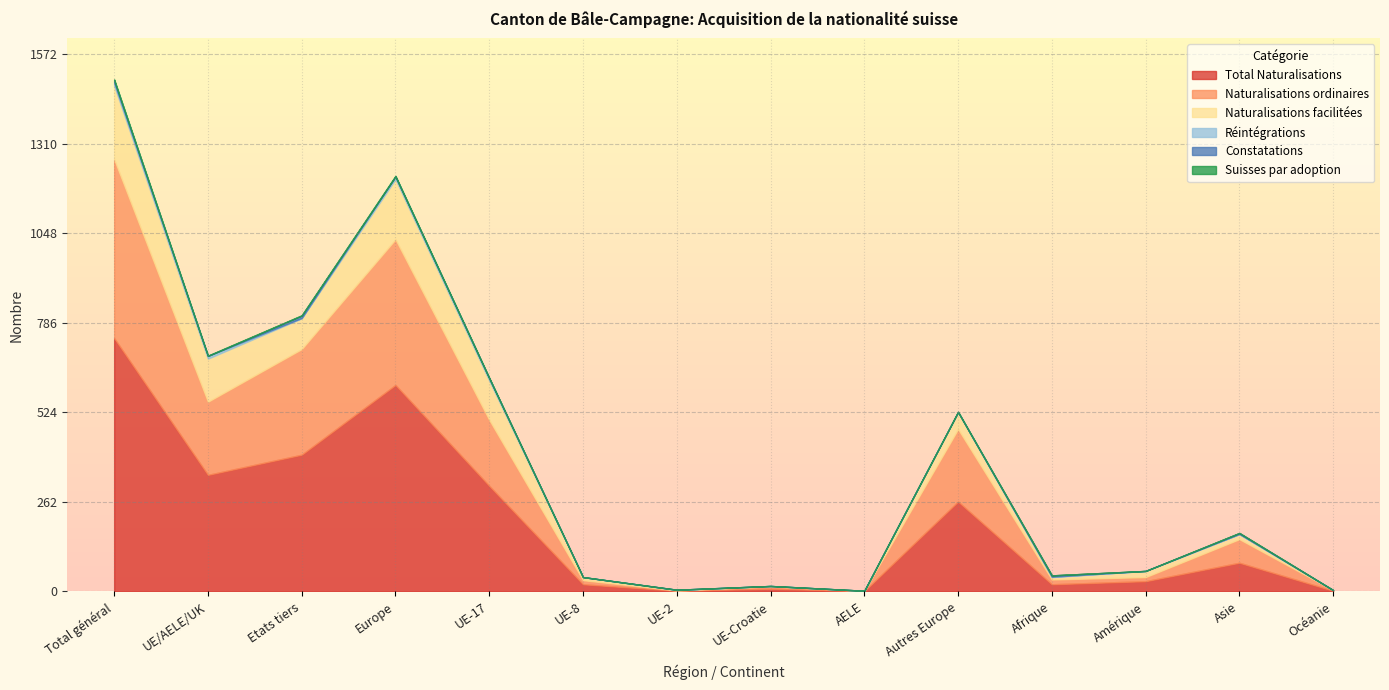

How many Réintégrations values are between 0 and 7?

11